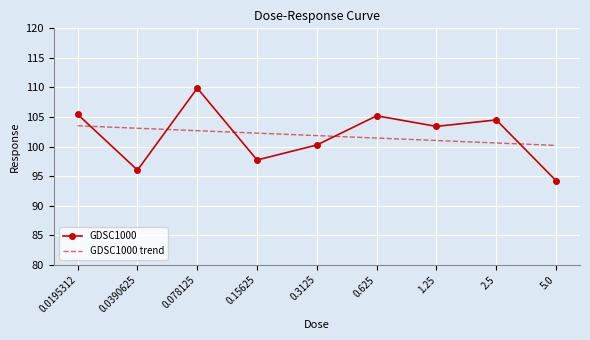

What position from the left is 1.25?

7